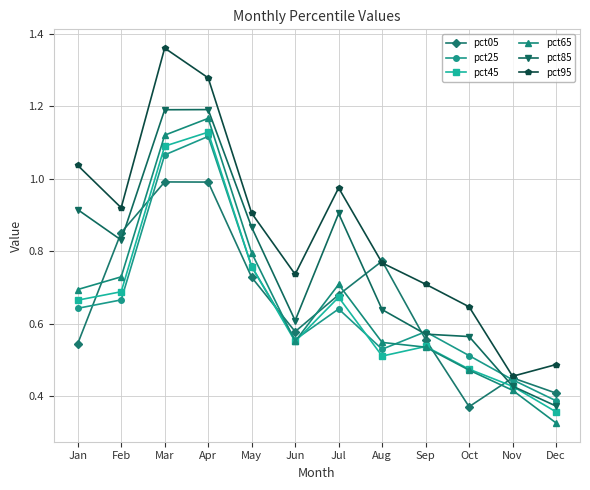

Is it true that pct45 equals 1.1 at Mar?

True